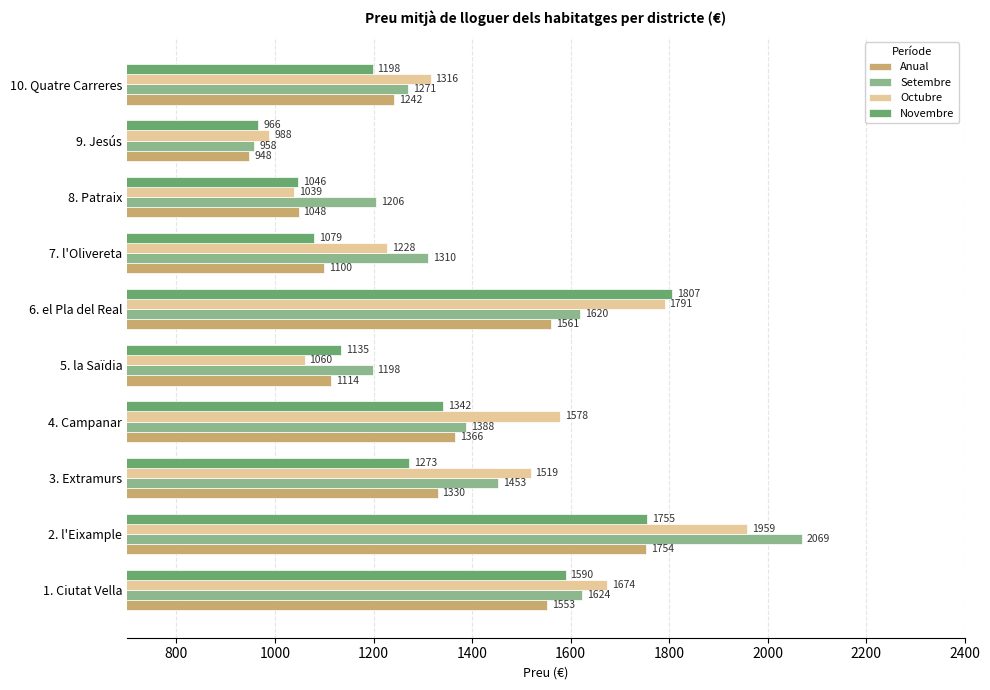

What is the maximum value shown in the chart?

2069